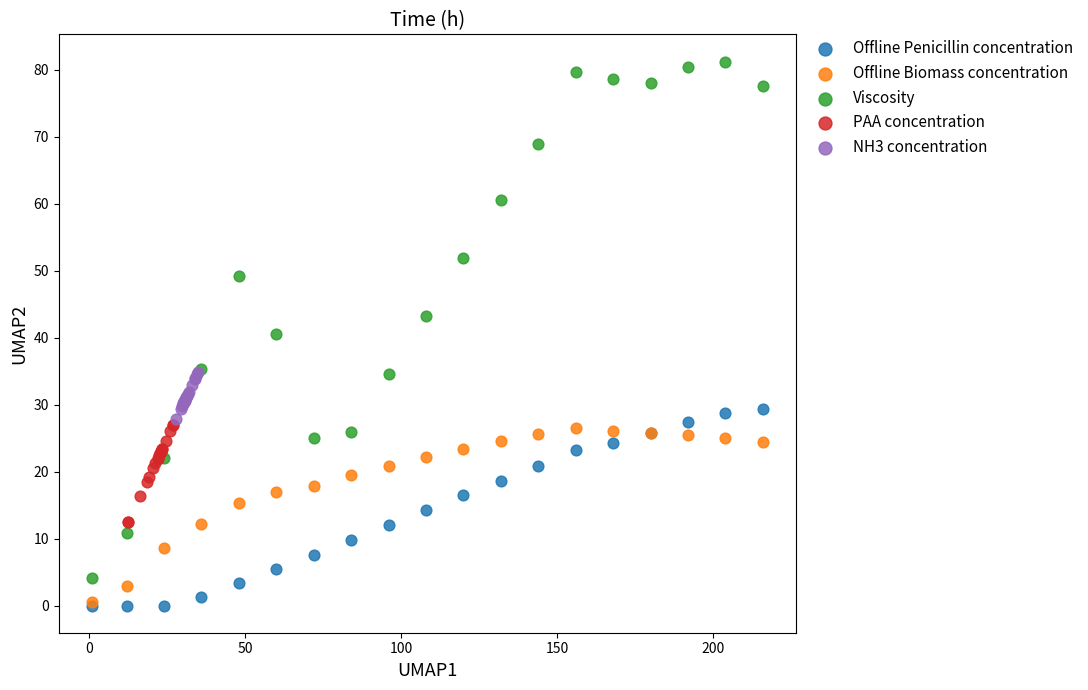

What are all the series names shown in the legend?

Offline Penicillin concentration, Offline Biomass concentration, Viscosity, PAA concentration, NH3 concentration